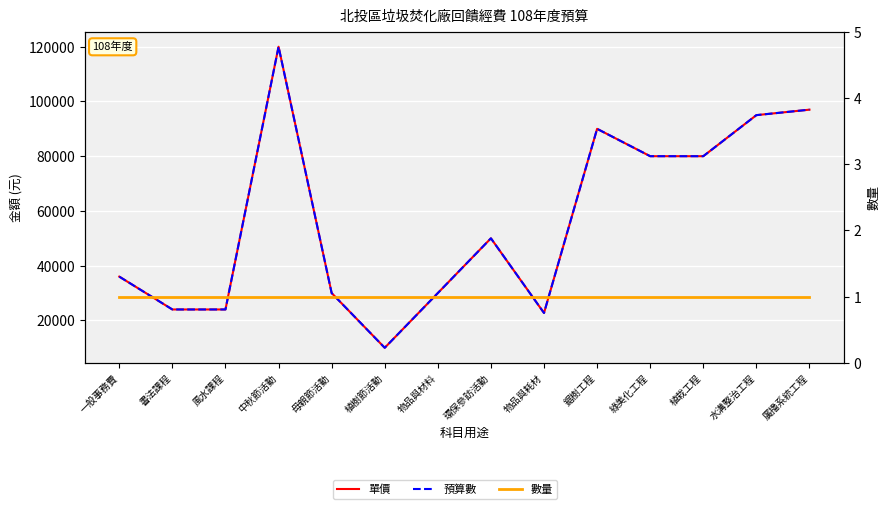

At which category is the sum across all series the highest?

中秋節活動